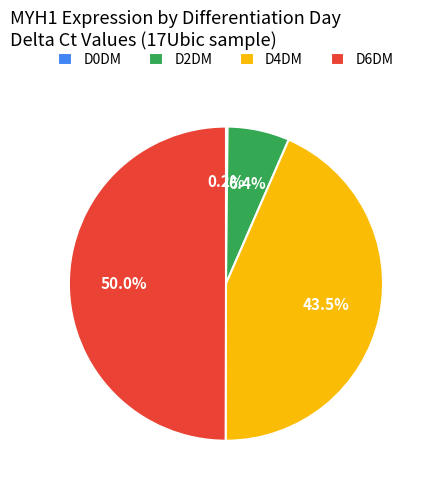

Which slice is the largest?

D6DM